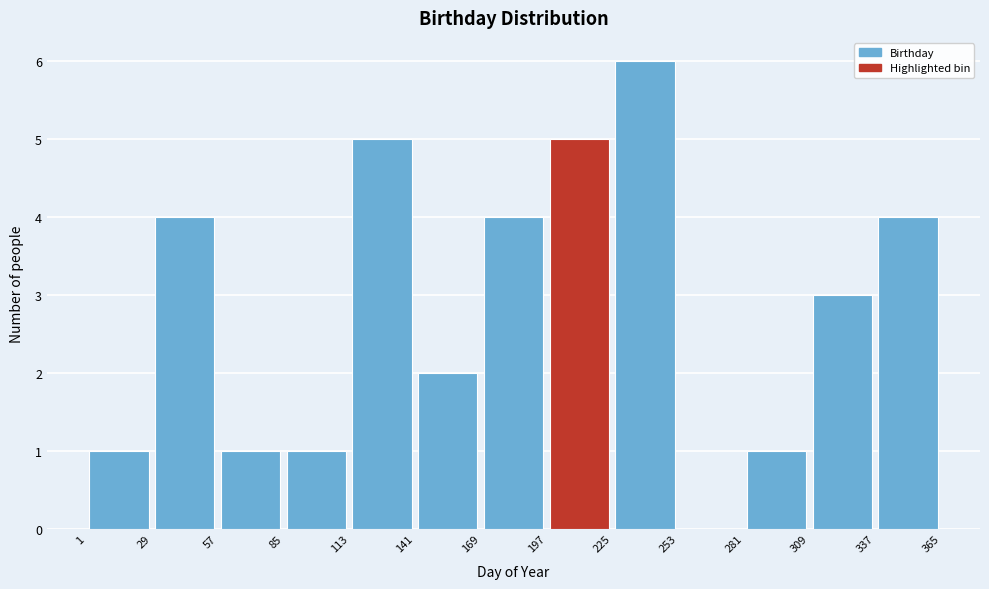

Reading left to right, transcribe this chart: for each bar, give the range it covers on the x-axis and its height. The values are not printed on the chart, so give them approximately, as read against the axis.

1 to 29: 1
29 to 57: 4
57 to 85: 1
85 to 113: 1
113 to 141: 5
141 to 169: 2
169 to 197: 4
197 to 225: 5
225 to 253: 6
253 to 281: 0
281 to 309: 1
309 to 337: 3
337 to 365: 4